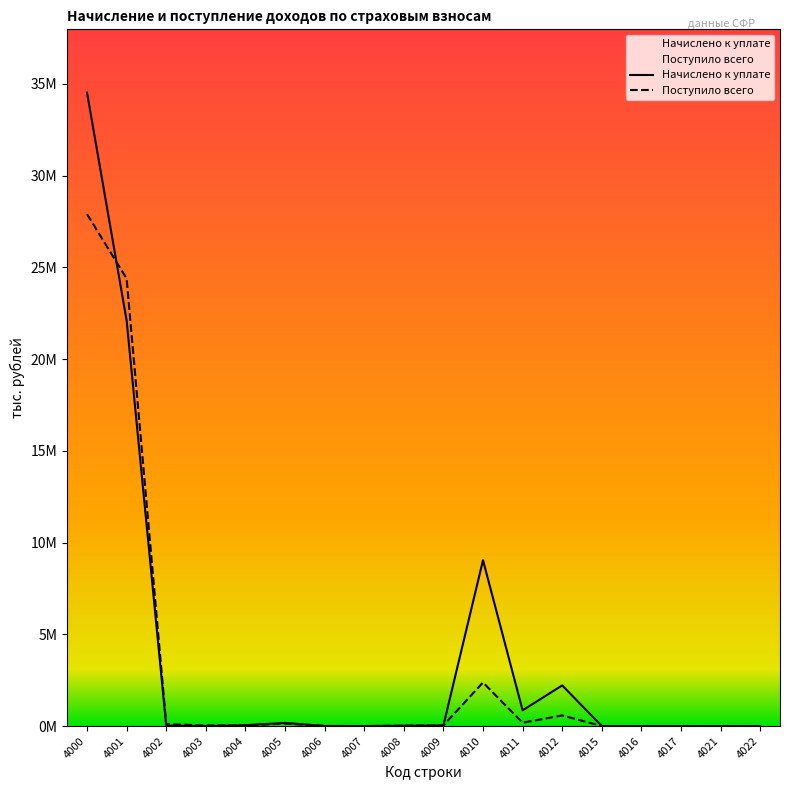

After their last crossing, which series has the higher values: Начислено к уплате or Поступило всего?

Начислено к уплате